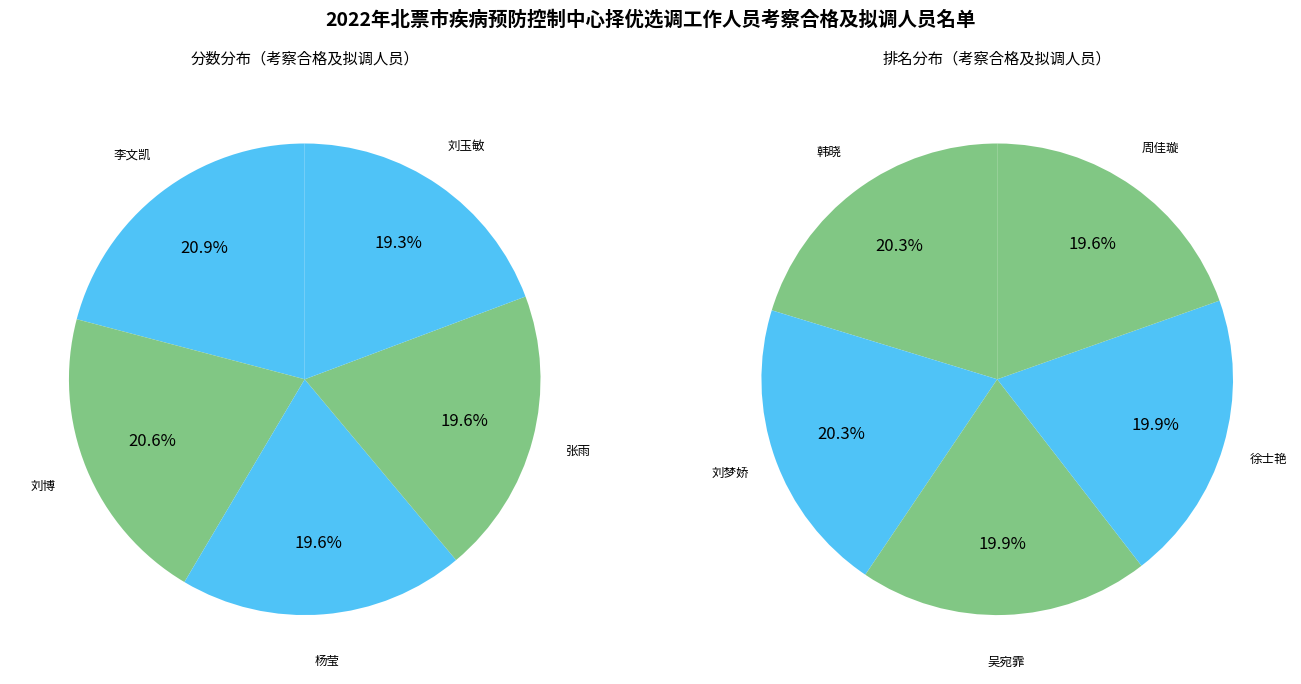

To the nearest percent, what is the difference between the largest and smallest slice percentages?

1%